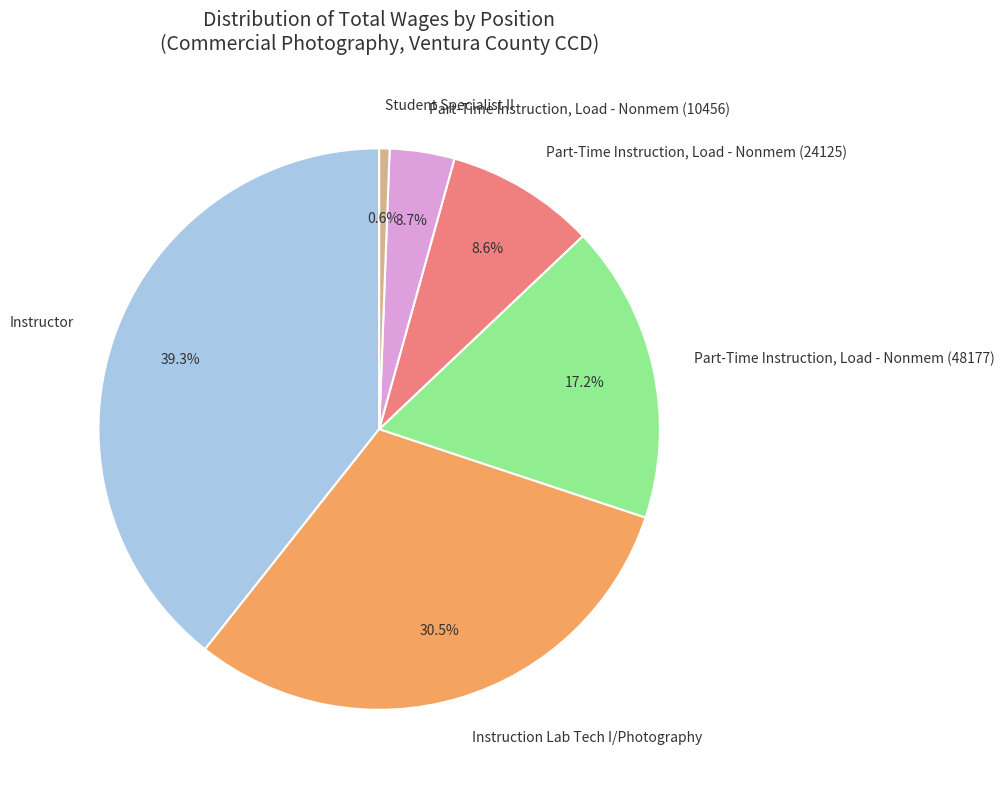

How many slices are in this pie chart?

6